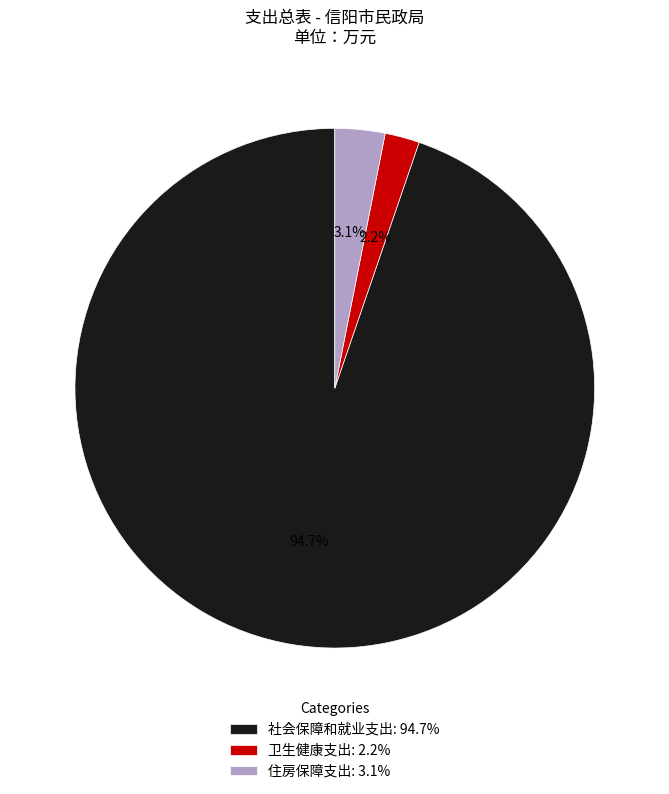

Which category accounts for the majority?

社会保障和就业支出